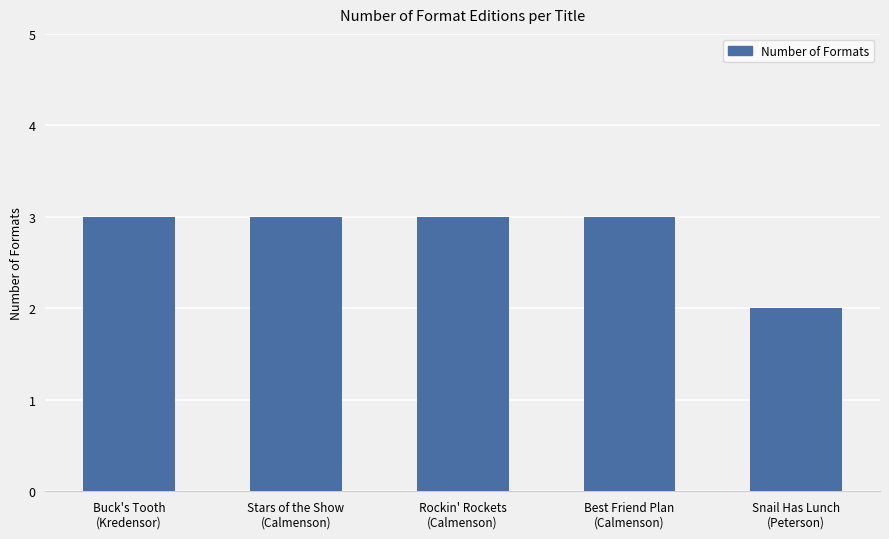

What is the average value?

3